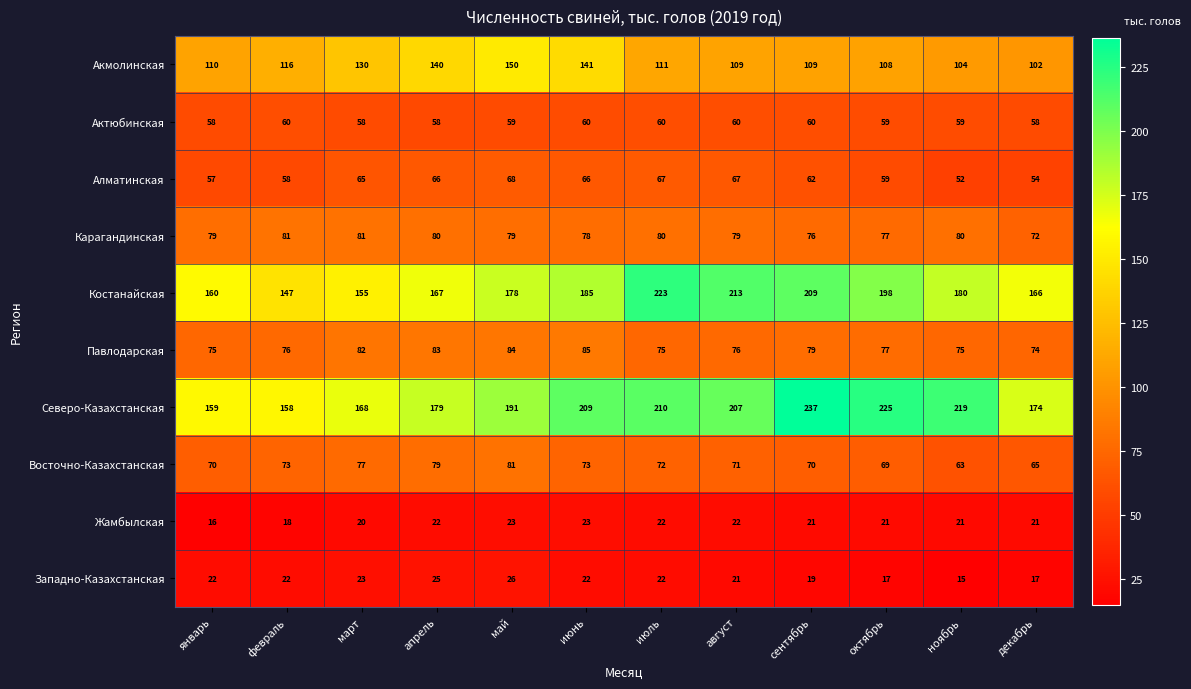

Which series has the largest total across all categories?

Северо-Казахстанская